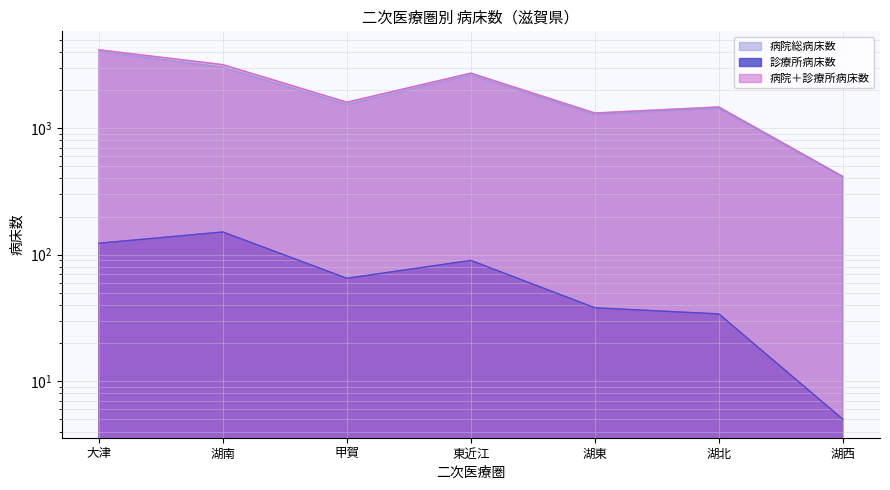

True or false: 診療所病床数 and 病院＋診療所病床数 cross at least once.

False